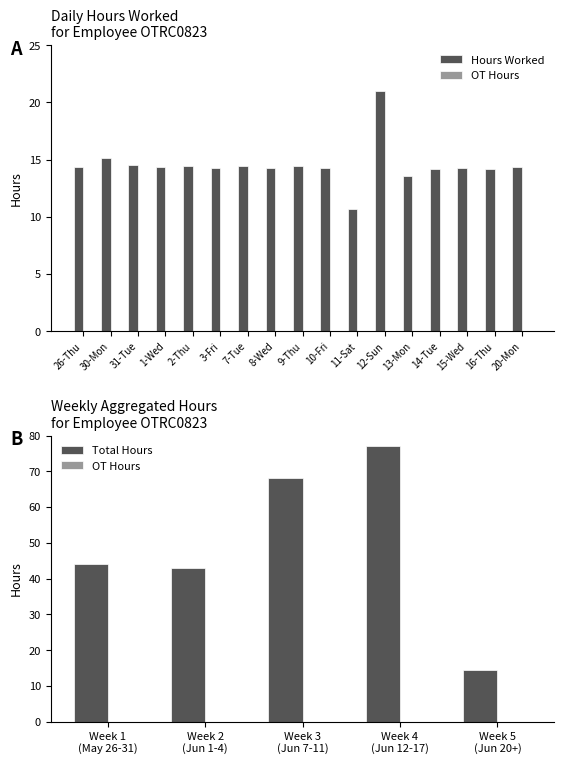

What is the value of the 4th bar from the left?

14.4